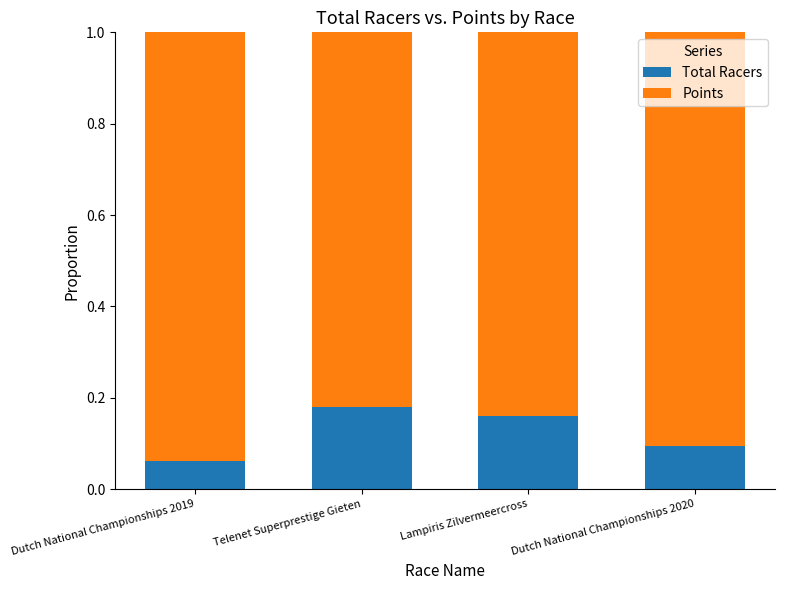

At which label does Total Racers reach its minimum?

Dutch National Championships 2019